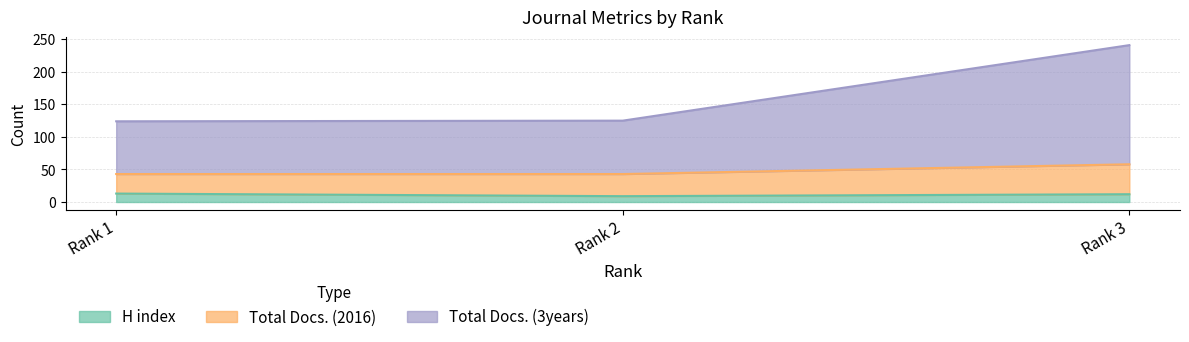

The value of H index at Rank 3 is 12. True or false?

True